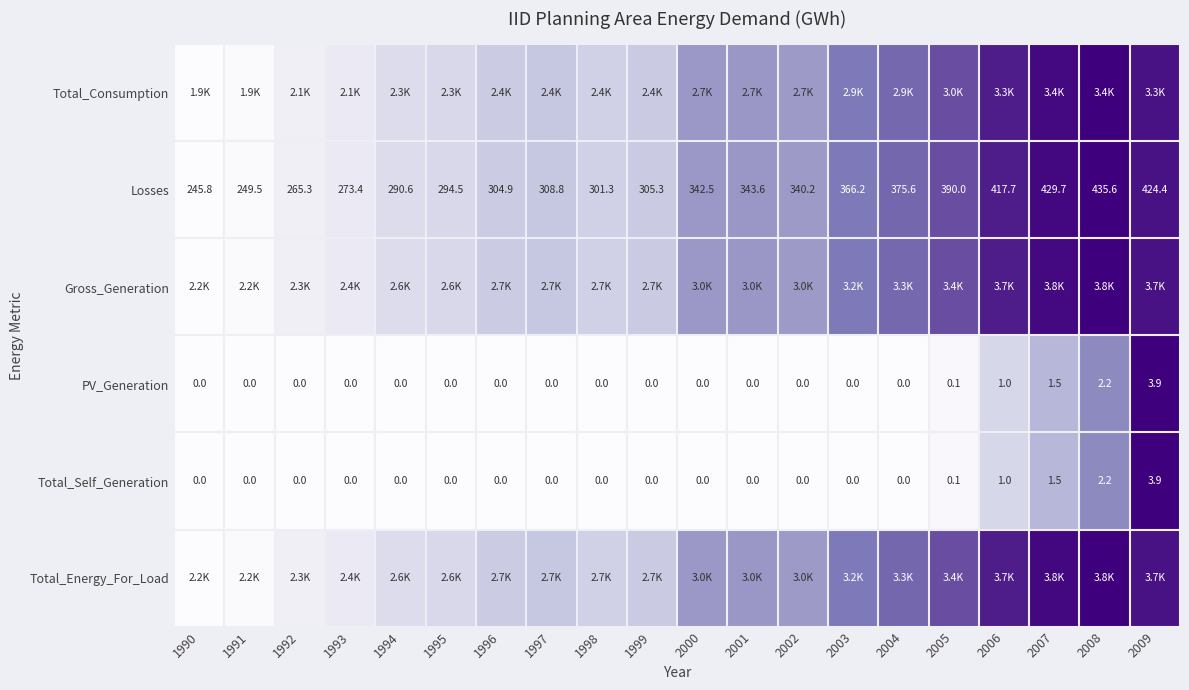

How many values in Total_Self_Generation are above zero?

5